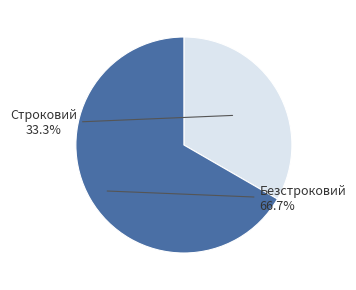

What percentage do Безстроковий and Строковий together represent?

100.0%